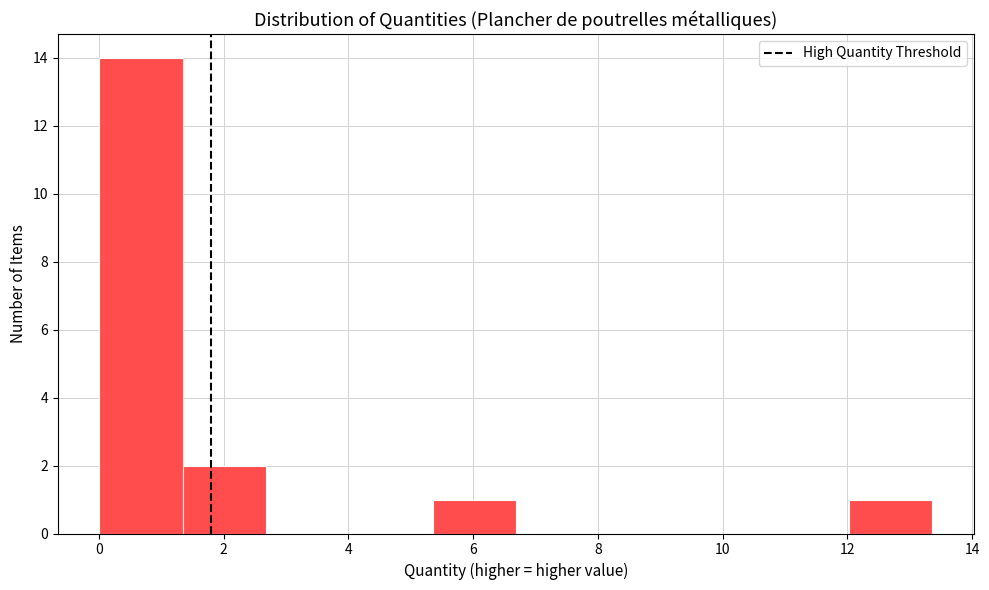

Reading left to right, list every bar in this chart as the range it spans on the x-axis followed by its height. Neither the bar edges nor the heights are printed on the chart, so give them approximately, as read against the axes.

0.0 to 1.4: 14
1.4 to 2.6: 2
2.6 to 4.0: 0
4.0 to 5.4: 0
5.4 to 6.6: 1
6.6 to 8.0: 0
8.0 to 9.4: 0
9.4 to 10.6: 0
10.6 to 12.0: 0
12.0 to 13.4: 1